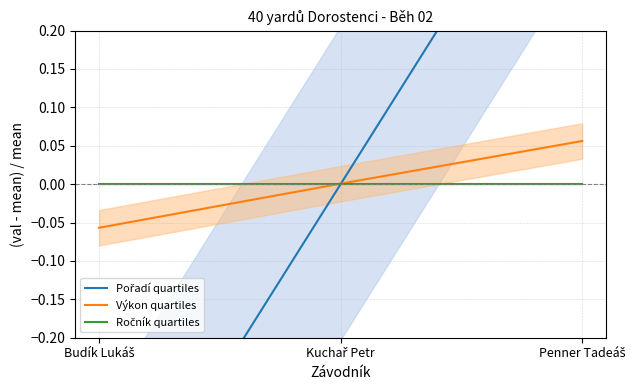

Which category has the highest value in the Výkon quartiles series?

Penner Tadeáš